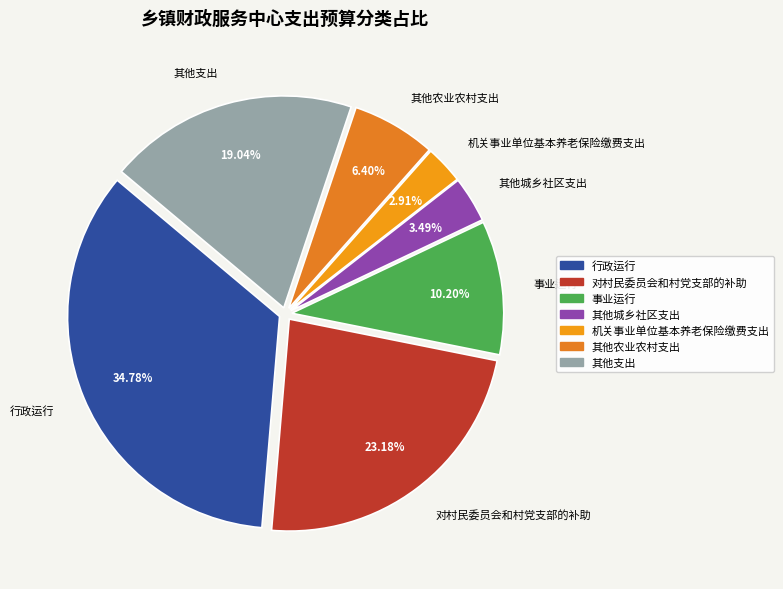

Which has a higher value, 对村民委员会和村党支部的补助 or 机关事业单位基本养老保险缴费支出?

对村民委员会和村党支部的补助